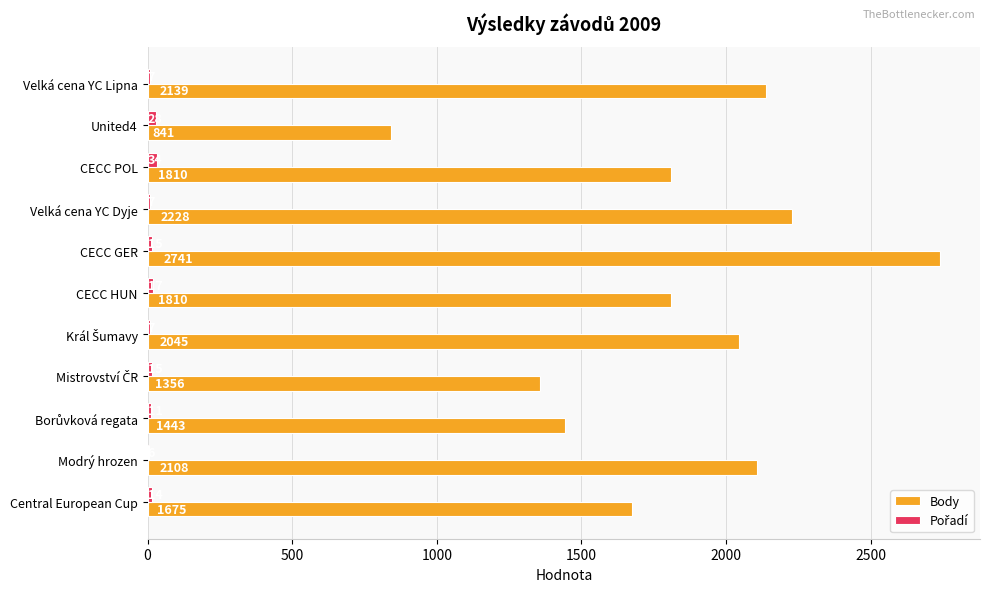

True or false: Body has a value of 841 at United4.

True